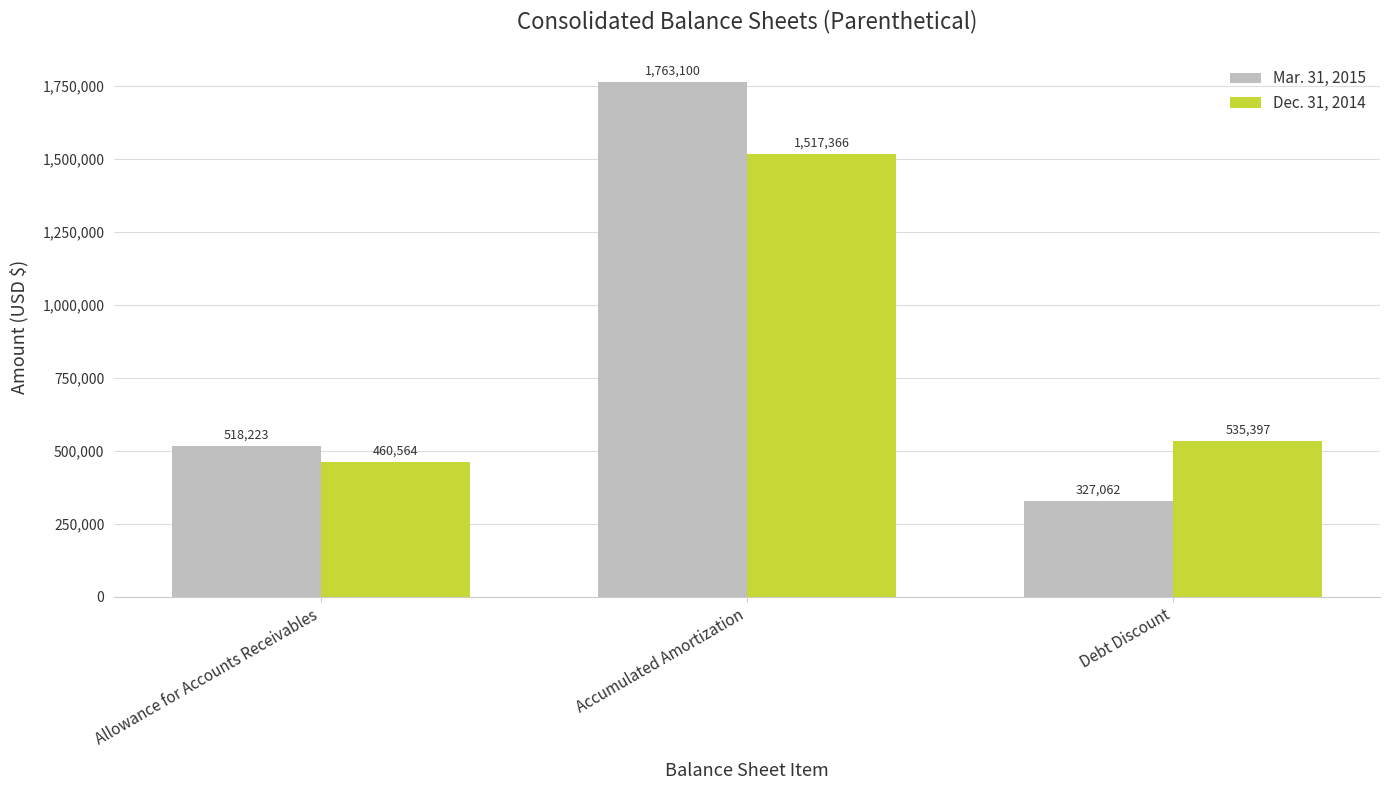

What are all the series names shown in the legend?

Mar. 31, 2015, Dec. 31, 2014